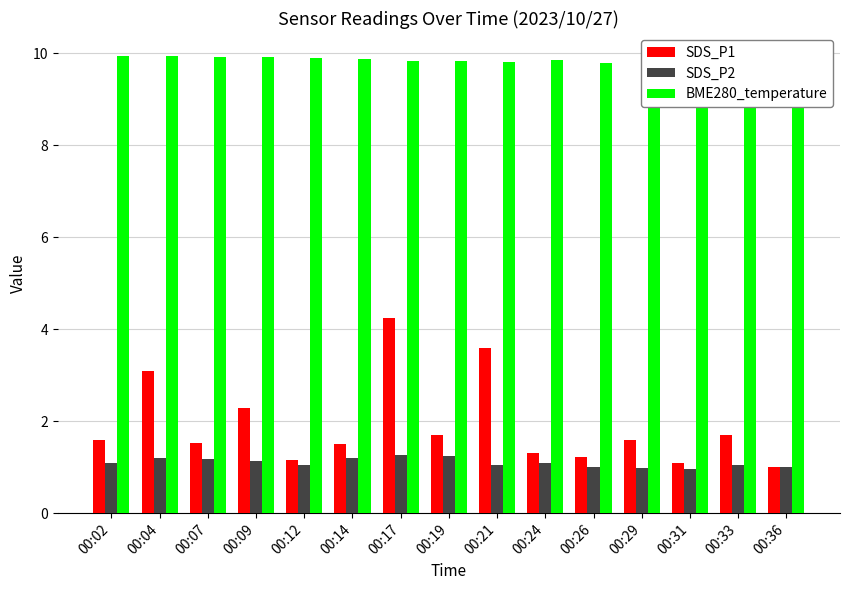

True or false: BME280_temperature has a value of 9.8 at 00:17.

True